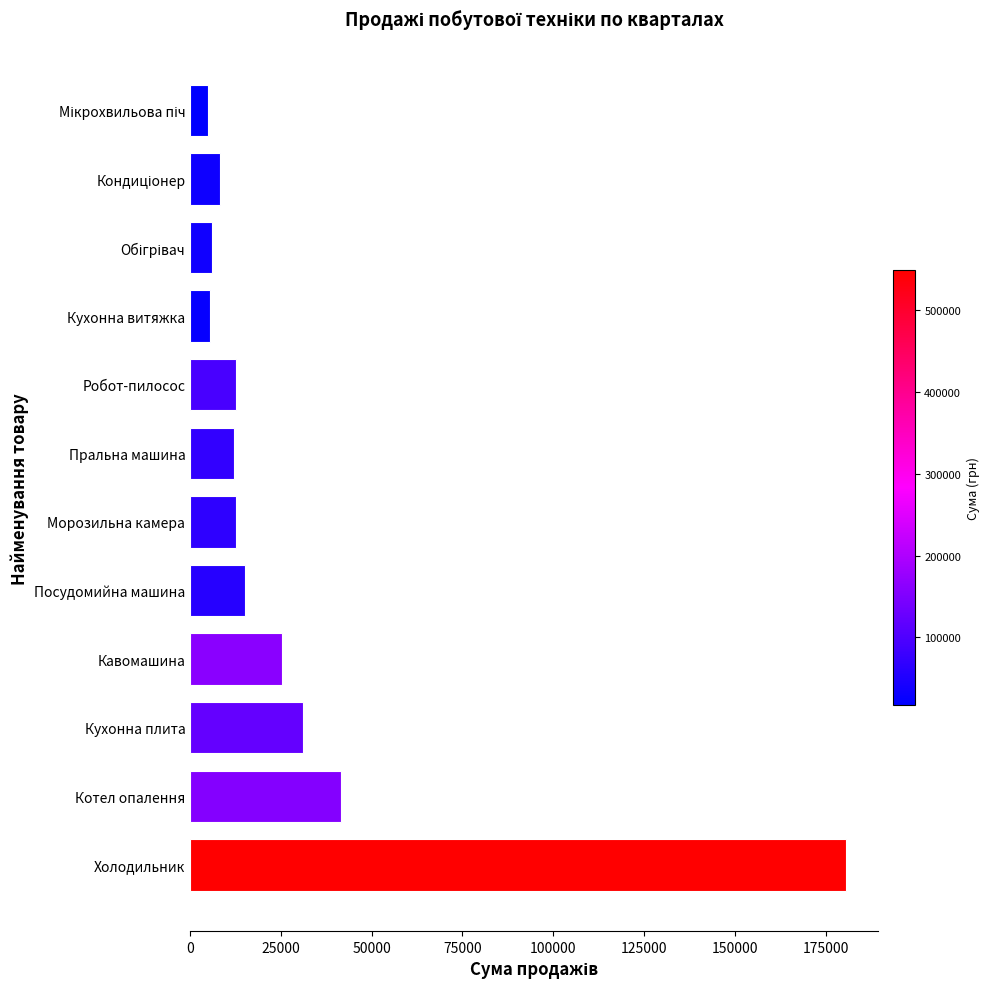

Does the chart contain any negative values?

No